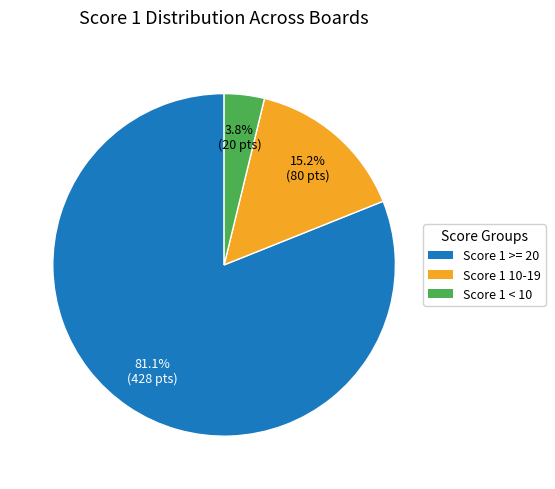

Is there a majority slice in this chart?

Yes